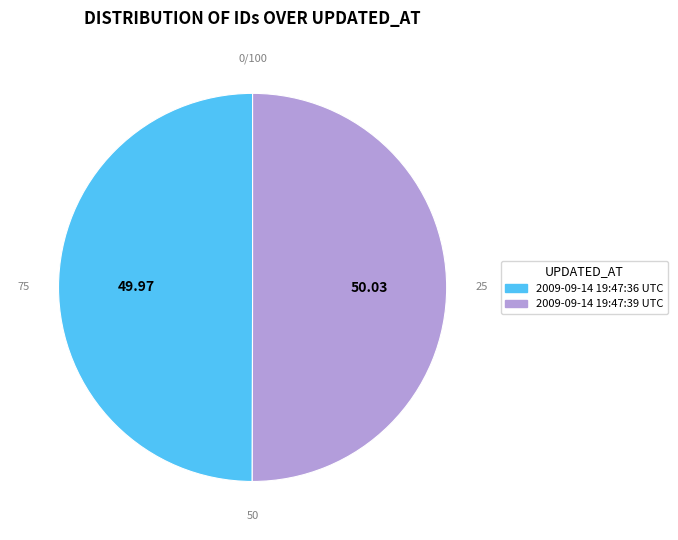

What is the ratio of the value at 2009-09-14 19:47:36 UTC to the value at 2009-09-14 19:47:39 UTC?

1.0